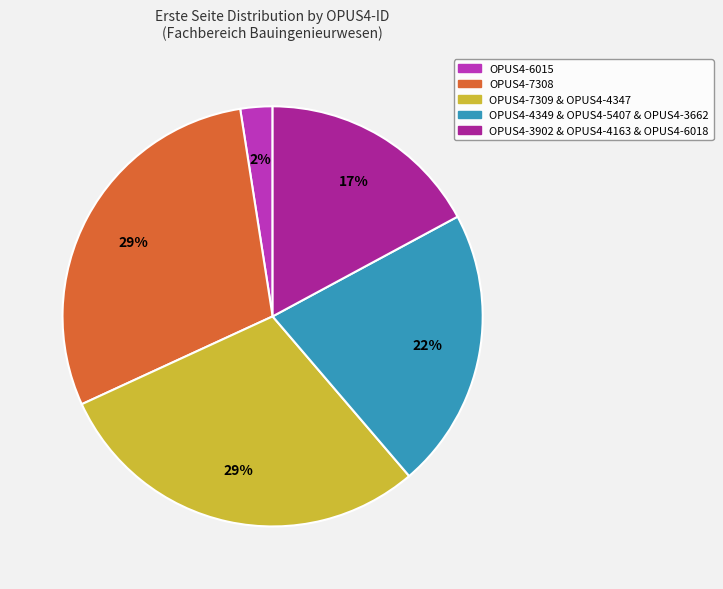

Combined, do OPUS4-4349 & OPUS4-5407 & OPUS4-3662 and OPUS4-3902 & OPUS4-4163 & OPUS4-6018 account for over 50%?

No